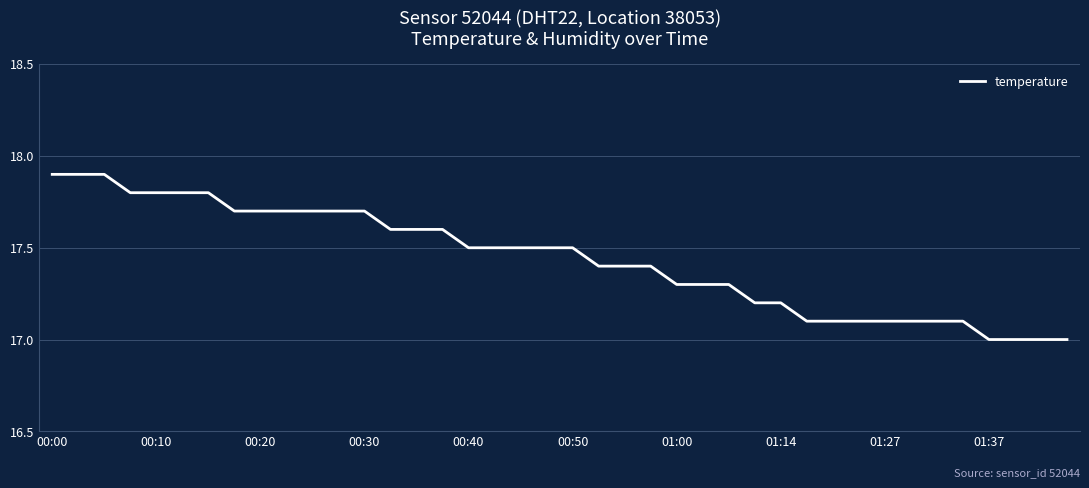

How many values are between 17 and 18?

40